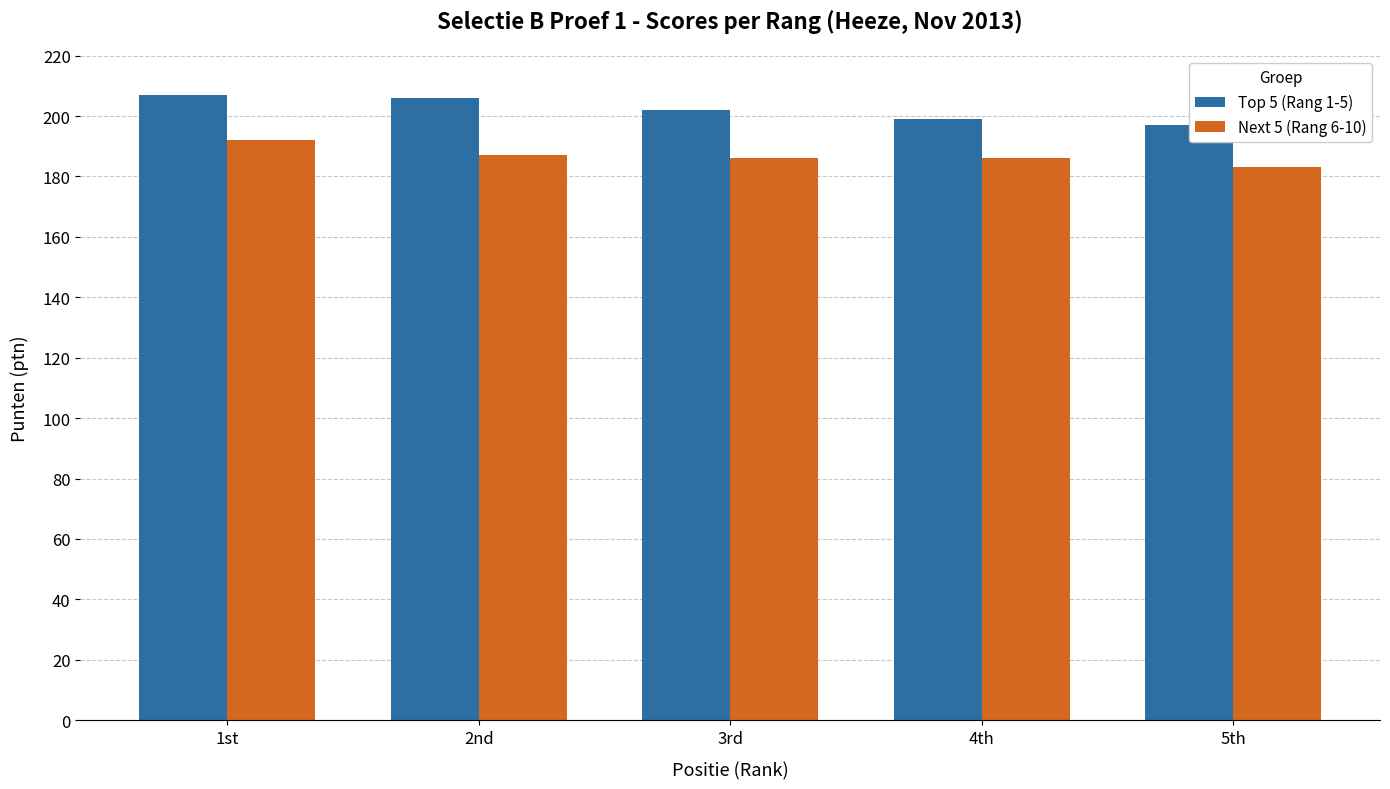

Reading left to right, transcribe all the data shown in this chart.

Top 5 (Rang 1-5): 1st=207	2nd=206	3rd=202	4th=199	5th=197
Next 5 (Rang 6-10): 1st=192	2nd=187	3rd=186	4th=186	5th=183